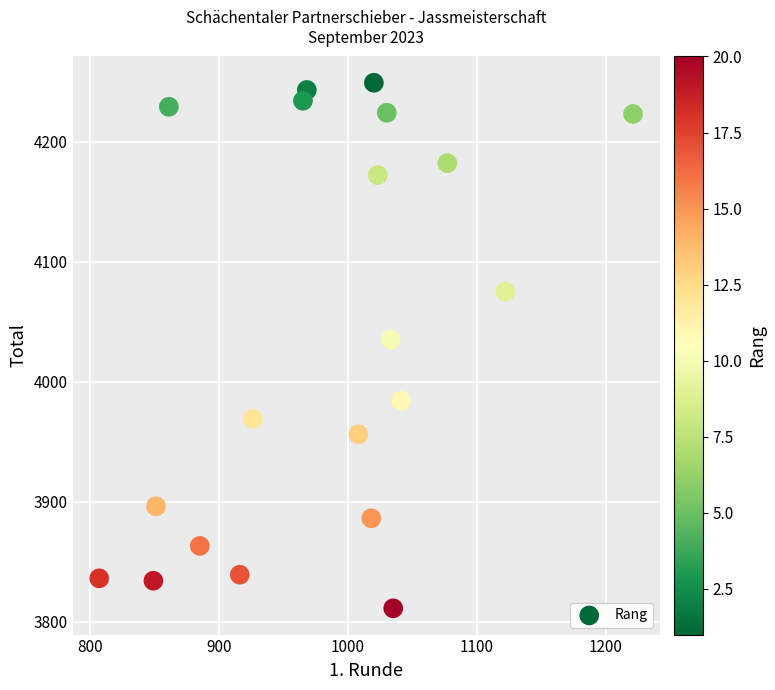

What is the range of Y values (max minus min)?

438